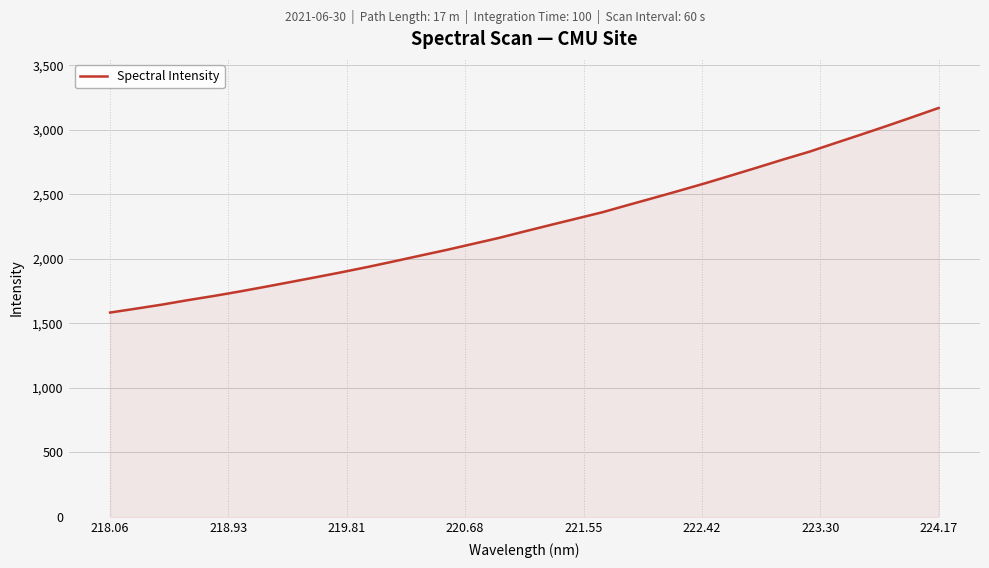

What is the minimum value shown in the chart?

1583.9